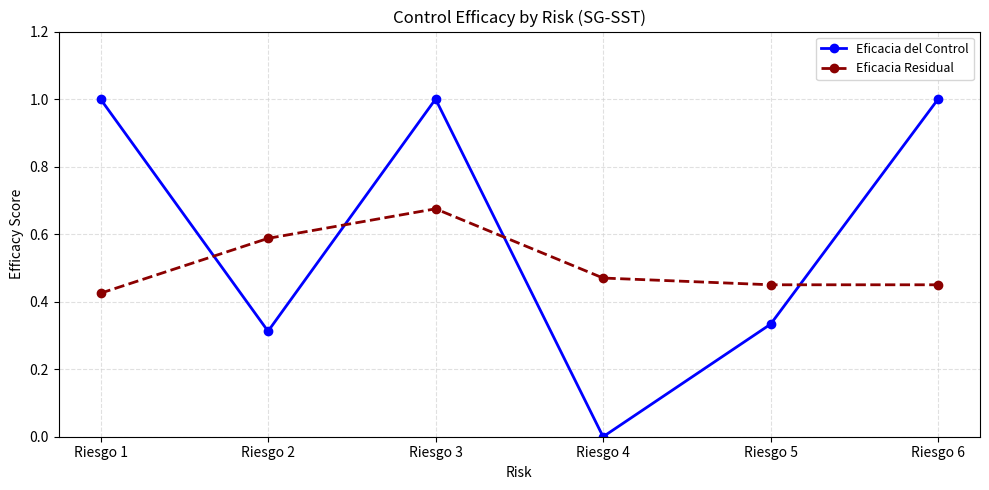

The Eficacia del Control series shows 1.0 at Riesgo 6. True or false?

True